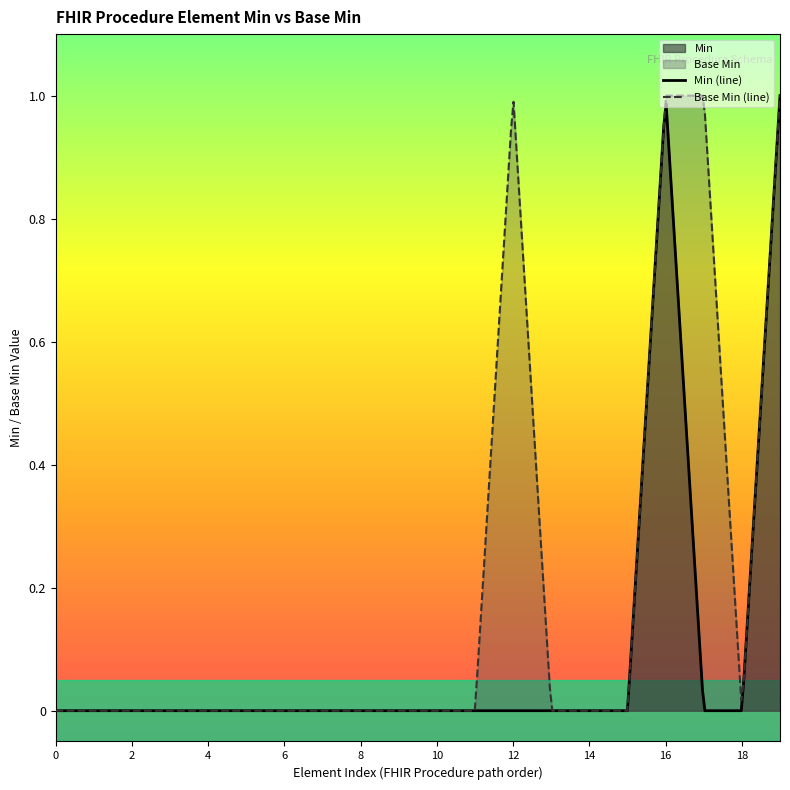

How many interior local valleys does the Base Min series have?

1